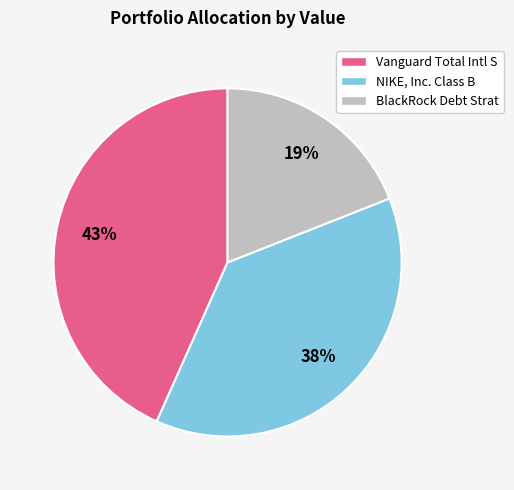

Combined, do NIKE, Inc. Class B and Vanguard Total Intl S account for over 50%?

Yes